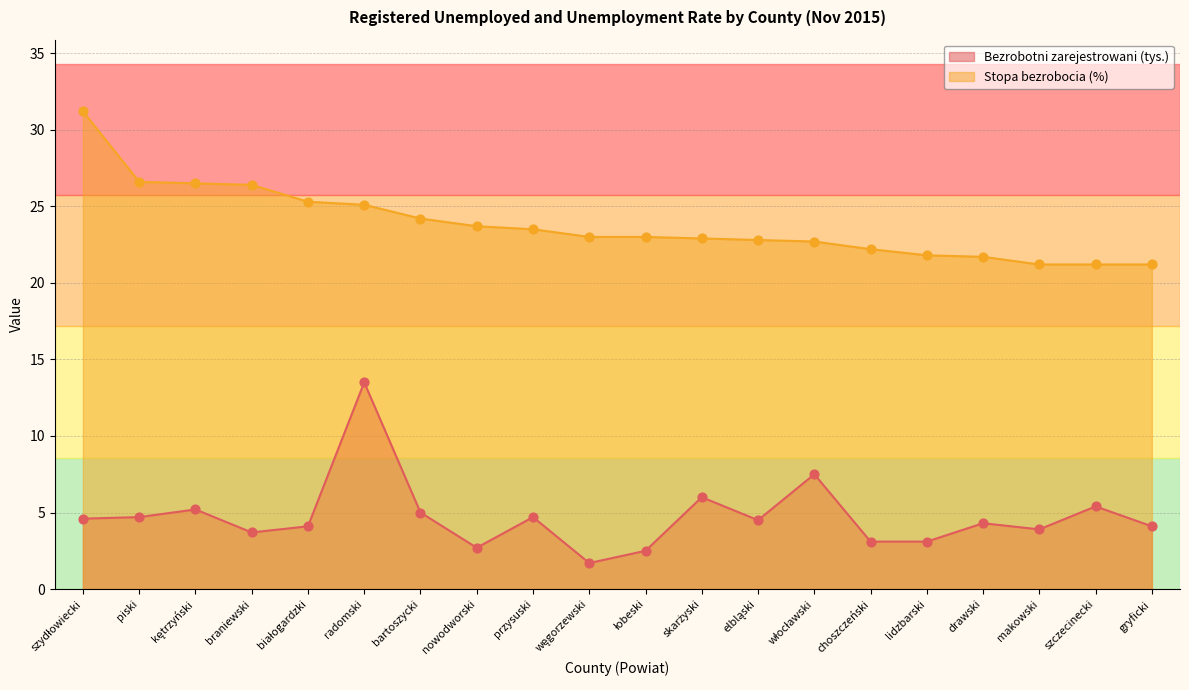

At how many categories does at least one series exceed 13?

20